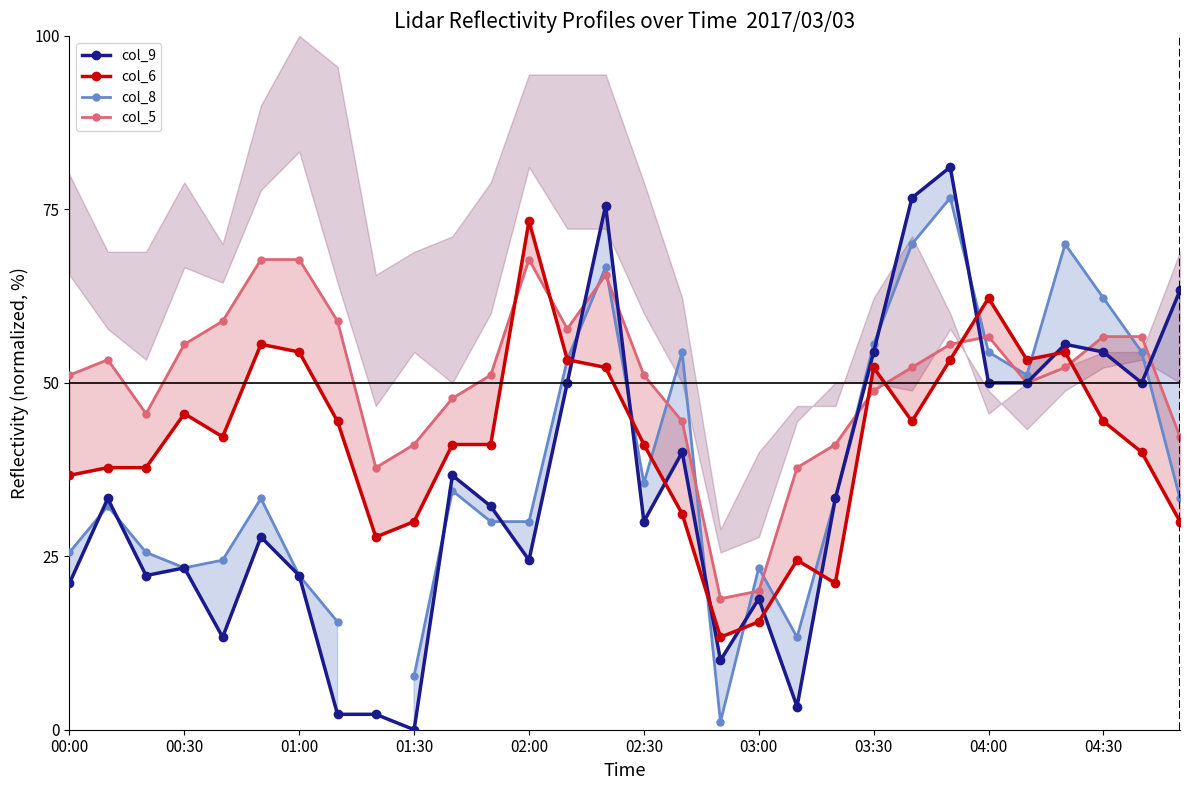

What is the difference between the col_9 values at 01:30 and 02:00?

24.4